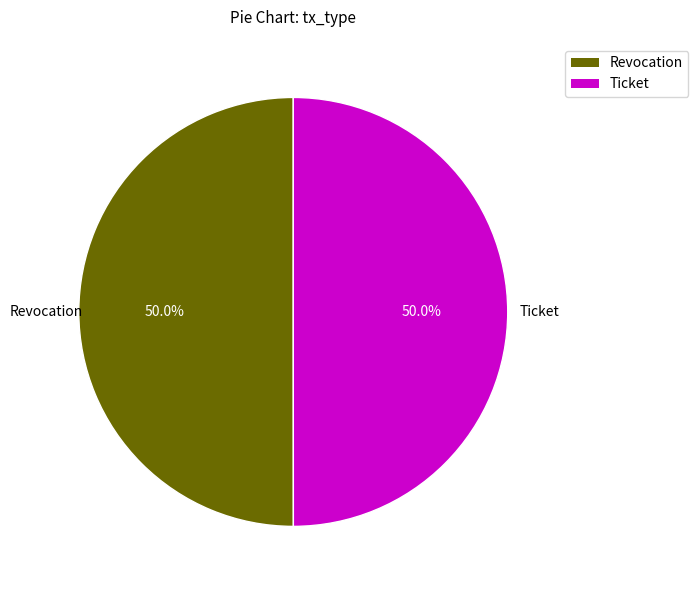

What is the ratio of the value at Ticket to the value at Revocation?

1.0